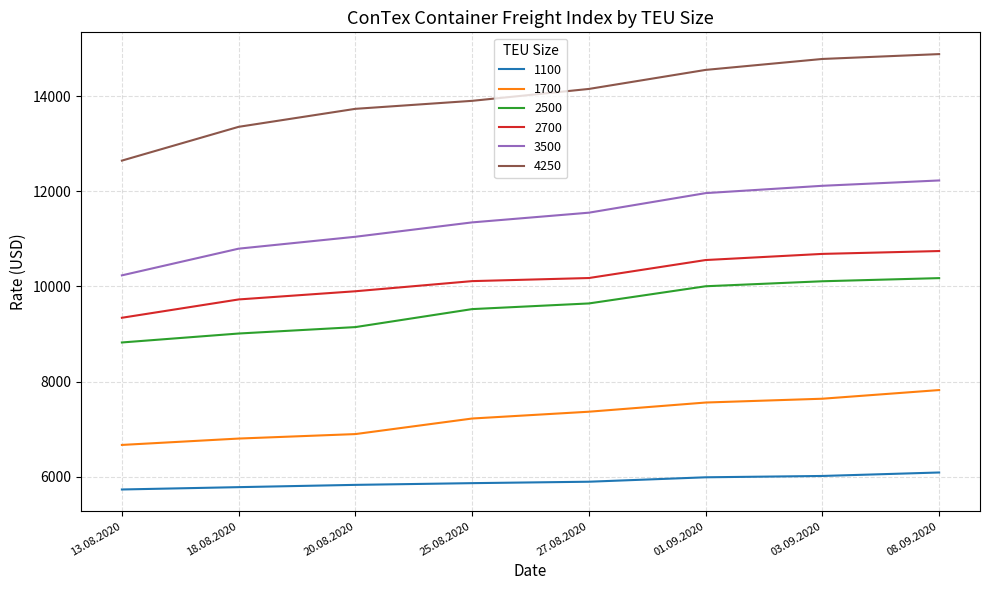

True or false: 1100 and 4250 intersect in this chart.

False